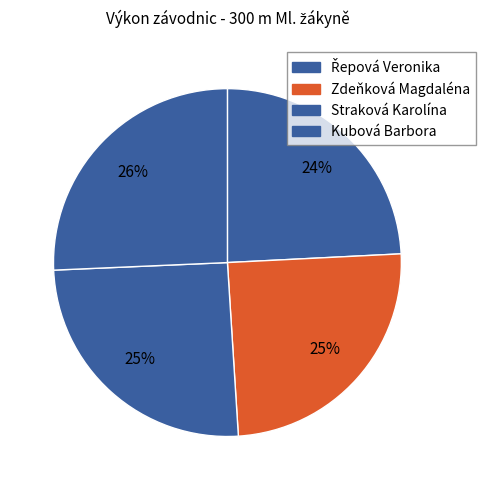

What percentage is the Straková Karolína slice, to the nearest percent?

25%